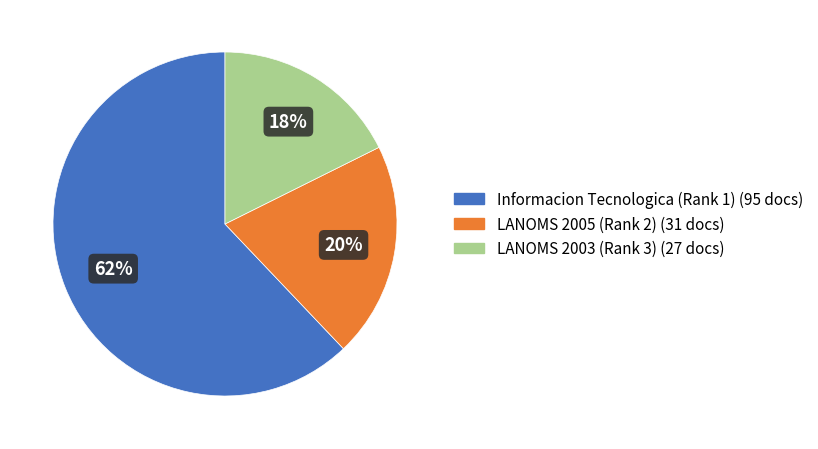

Which slice is the largest?

Informacion Tecnologica (Rank 1)